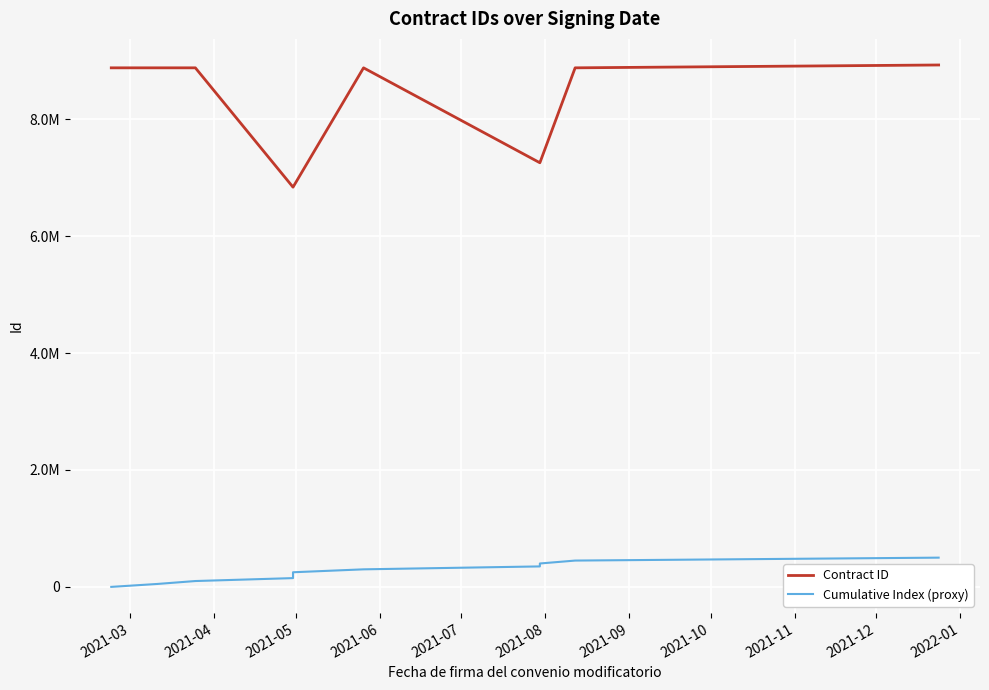

Which series has the widest spread of values?

Contract ID